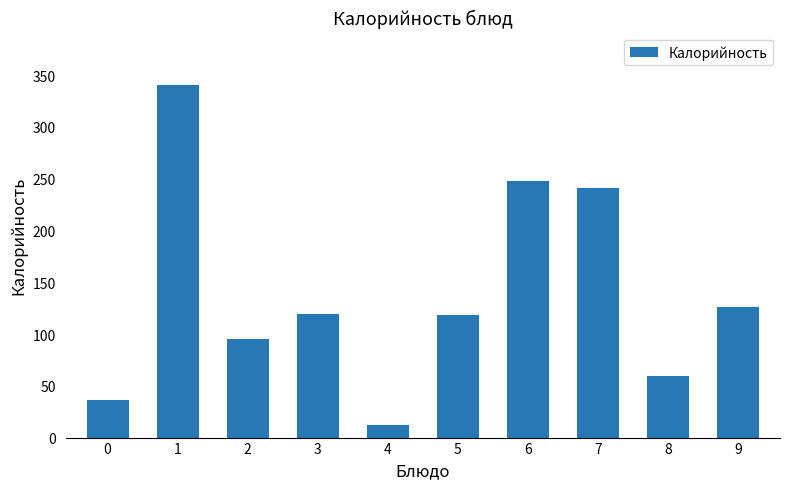

The value at 5 is 118. True or false?

True